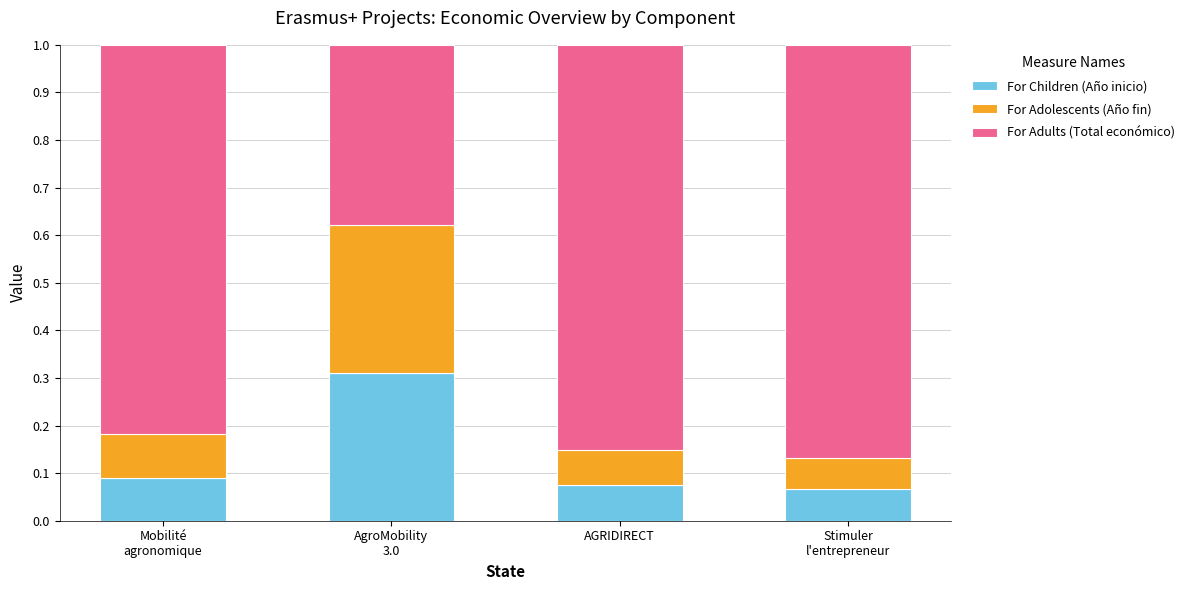

What is the sum of all For Children (Año inicio) values?

0.5